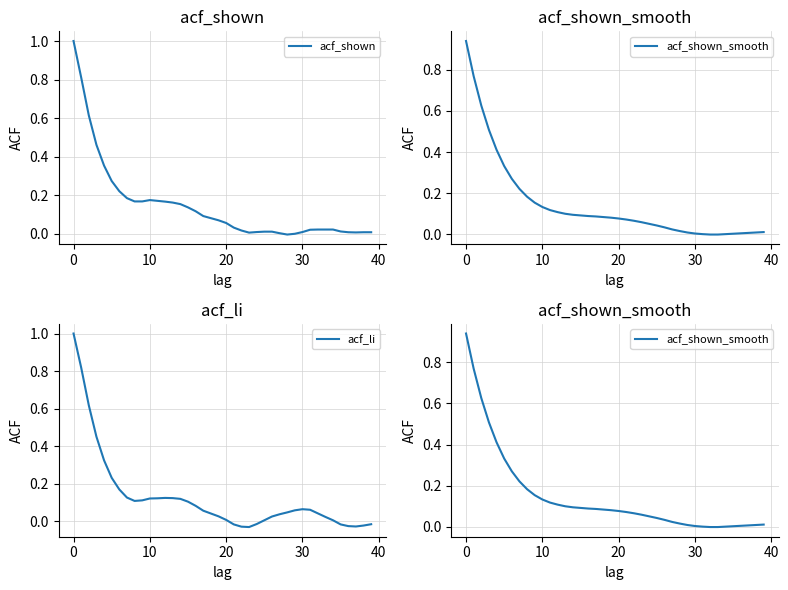

Does the chart display data point markers on the line(s)?

No